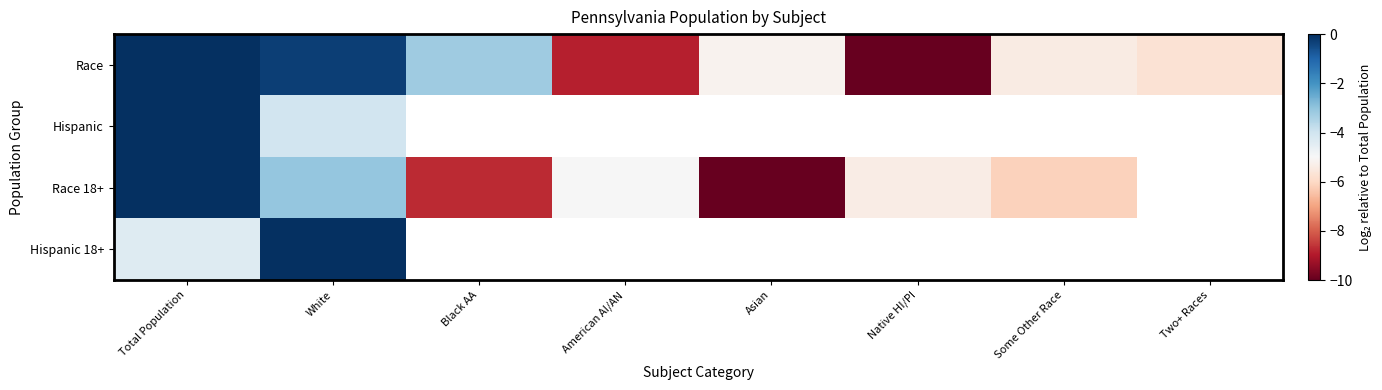

At which label is Hispanic closest to -2?

Total Population